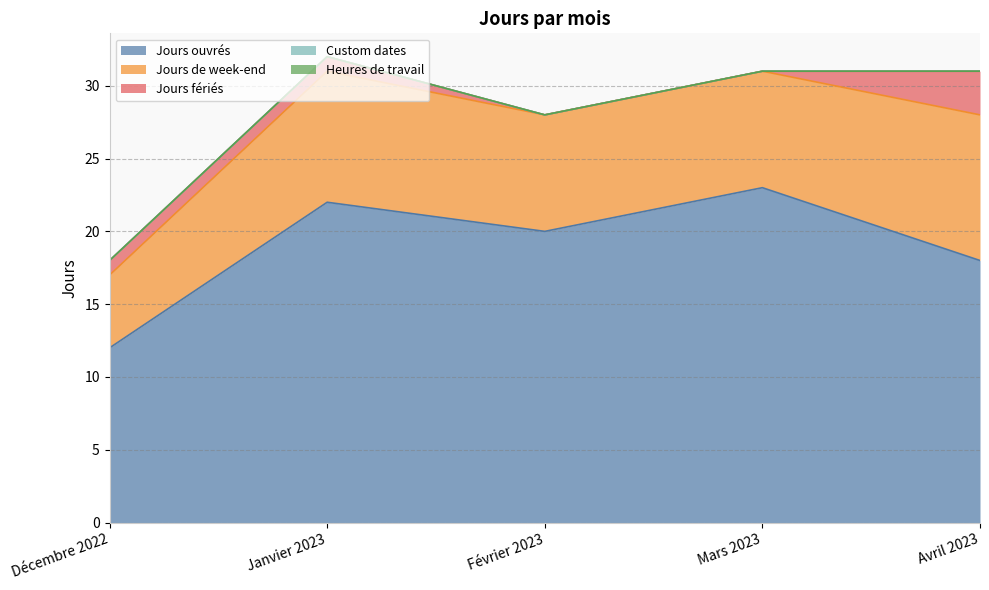

List the labels in order of Jours de week-end value, smallest first.

Décembre 2022, Février 2023, Mars 2023, Janvier 2023, Avril 2023